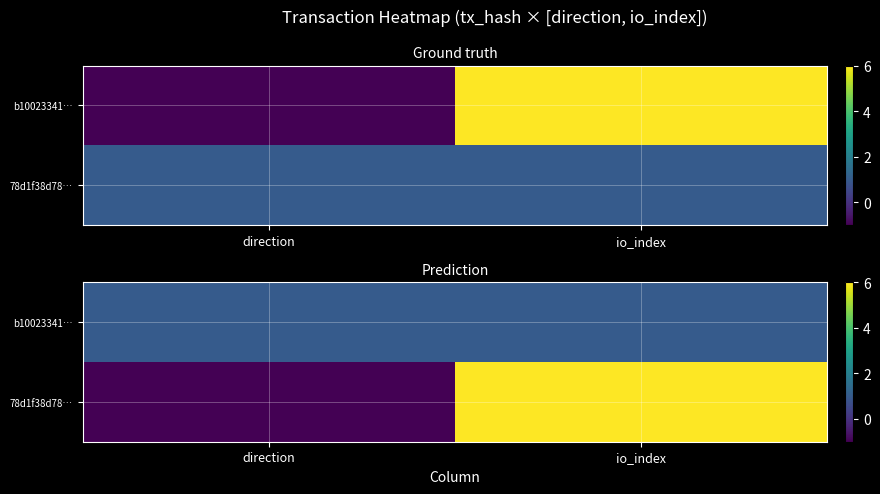

Which series has the largest total across all categories?

78d1f38d78…